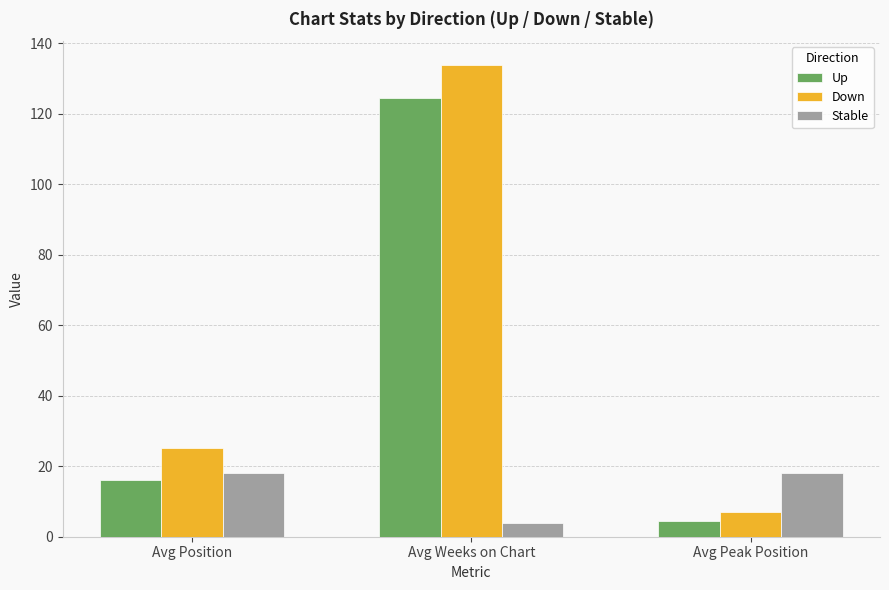

Rank the series by their average value, from lowest to highest.

Stable, Up, Down